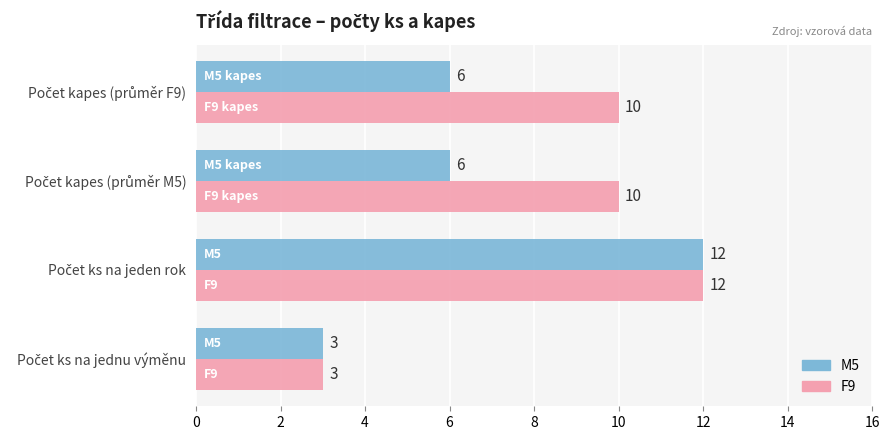

Rank the series by their average value, from highest to lowest.

F9, M5